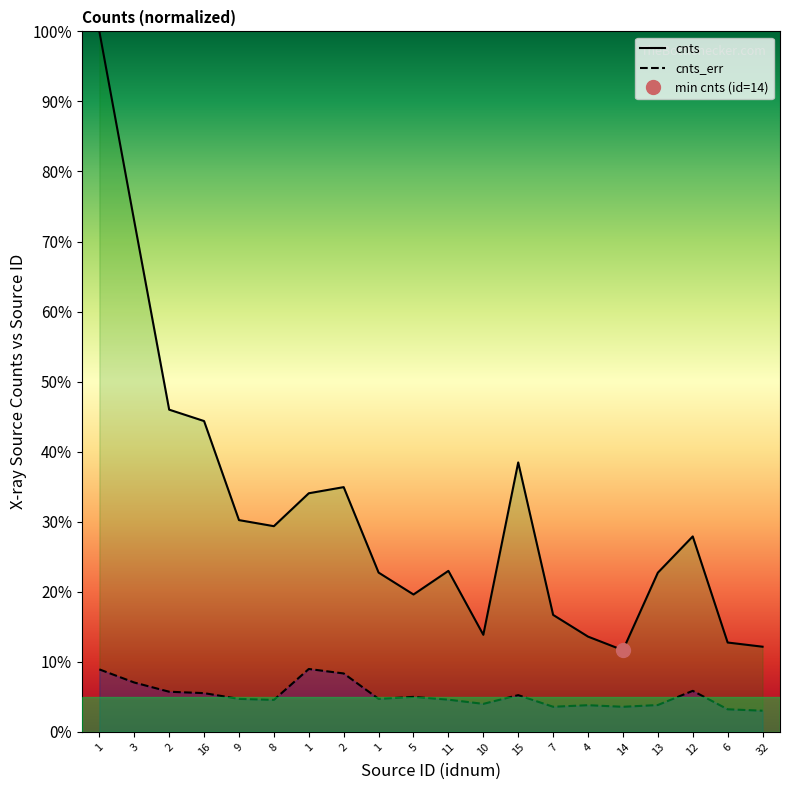

What is the label of the 20th point from the right?

1